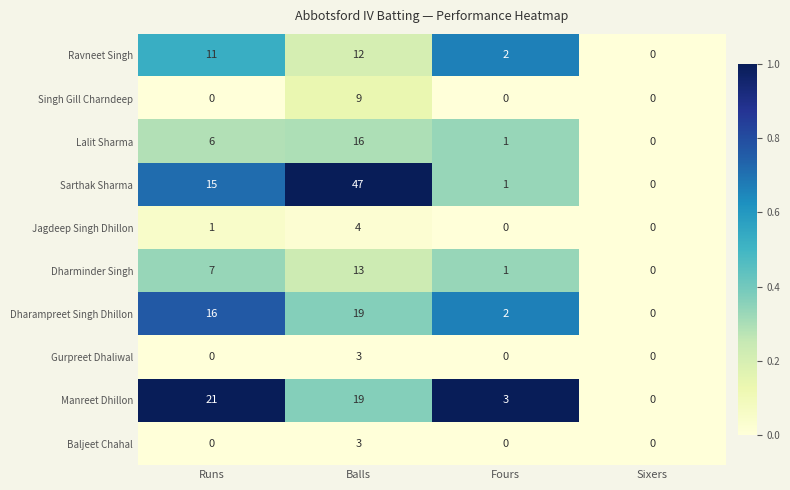

Read the Dharampreet Singh Dhillon value at Balls, to the nearest 5.

20